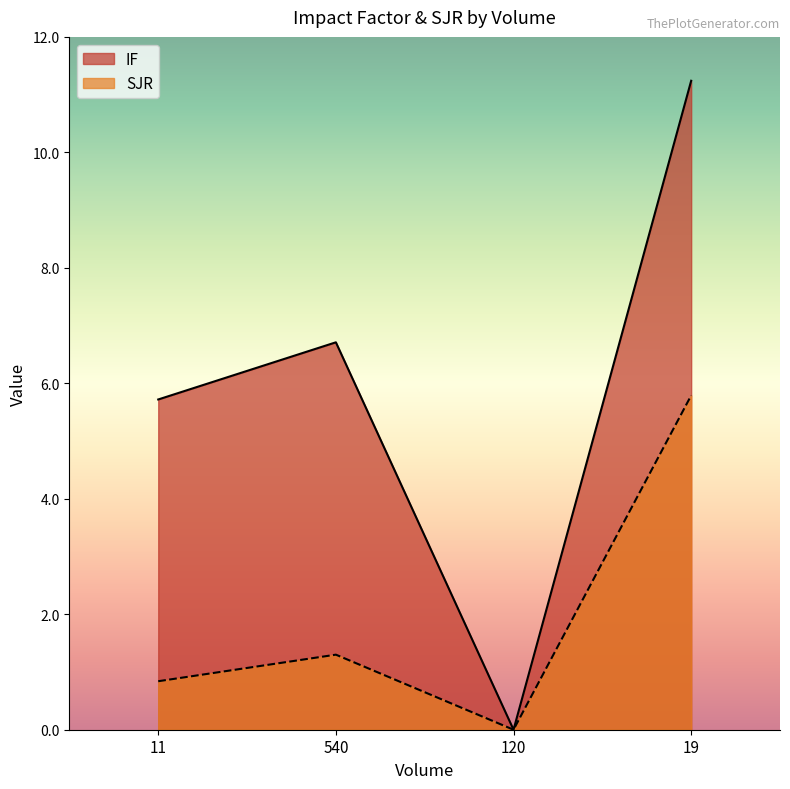

Is it true that IF equals 5.7 at 11?

True